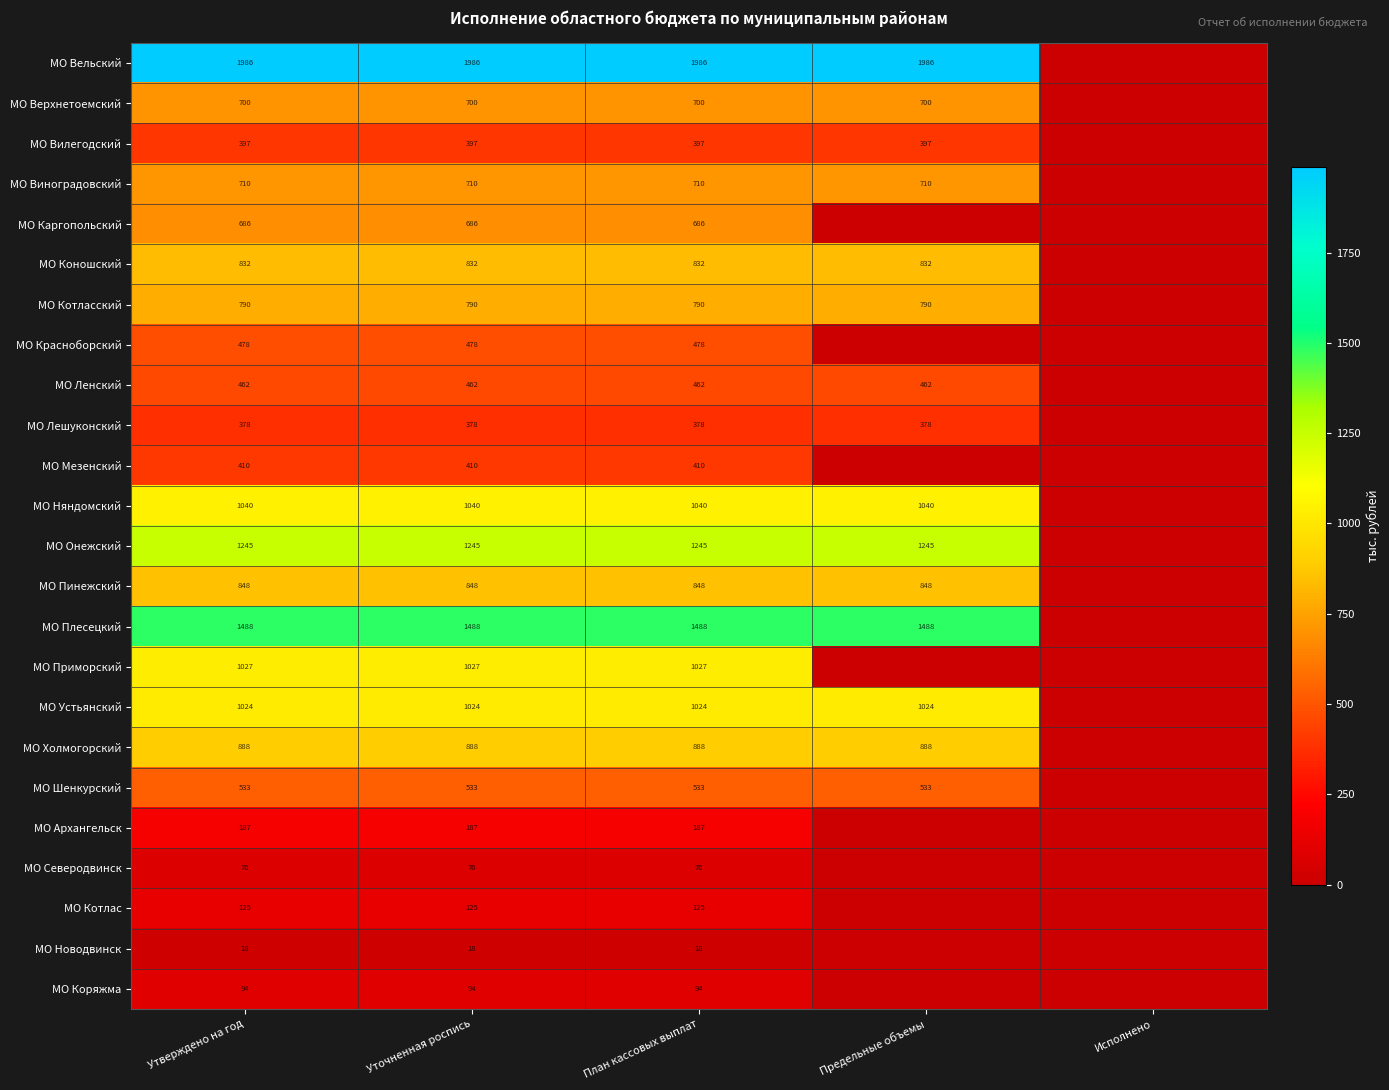

Is it true that МО Ленский equals 462 at Предельные объемы?

True